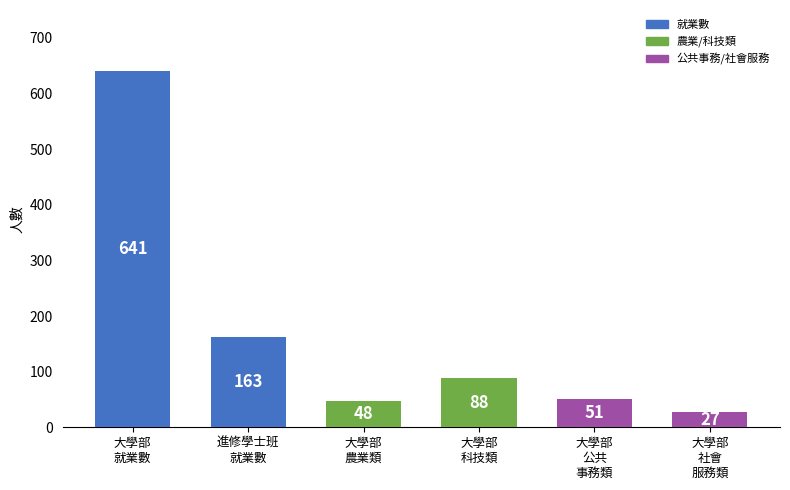

What is the average value?

170